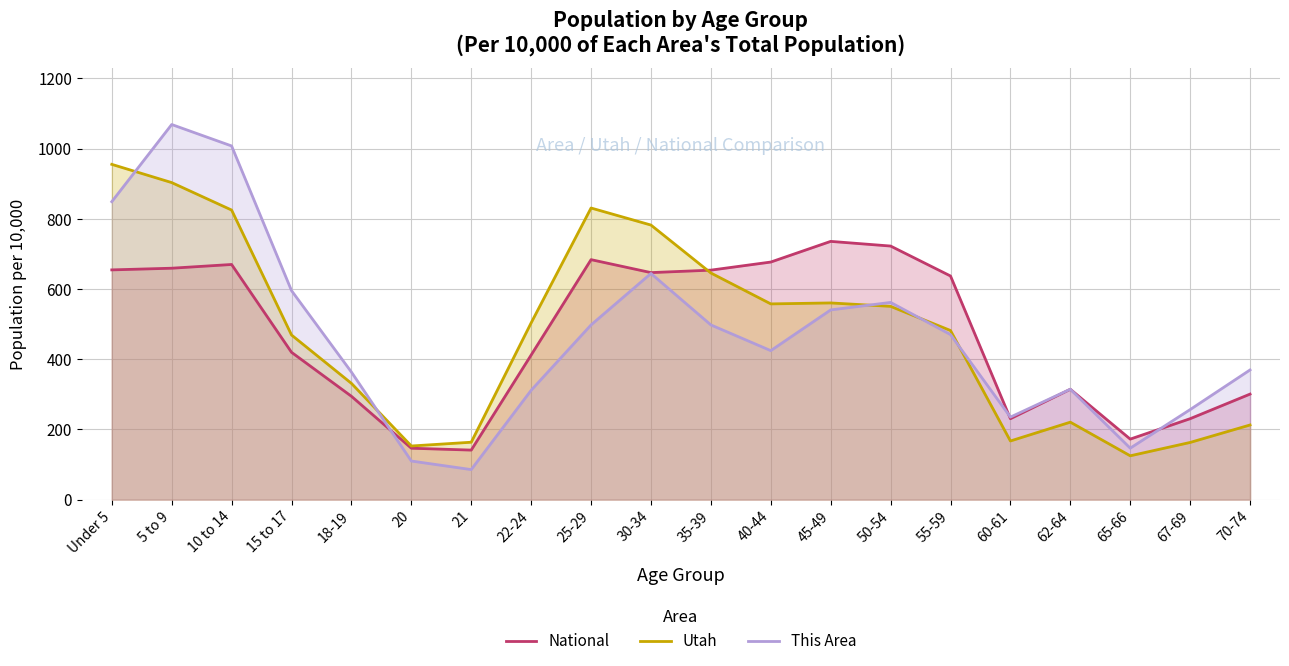

At which label does National first exceed 636?

Under 5